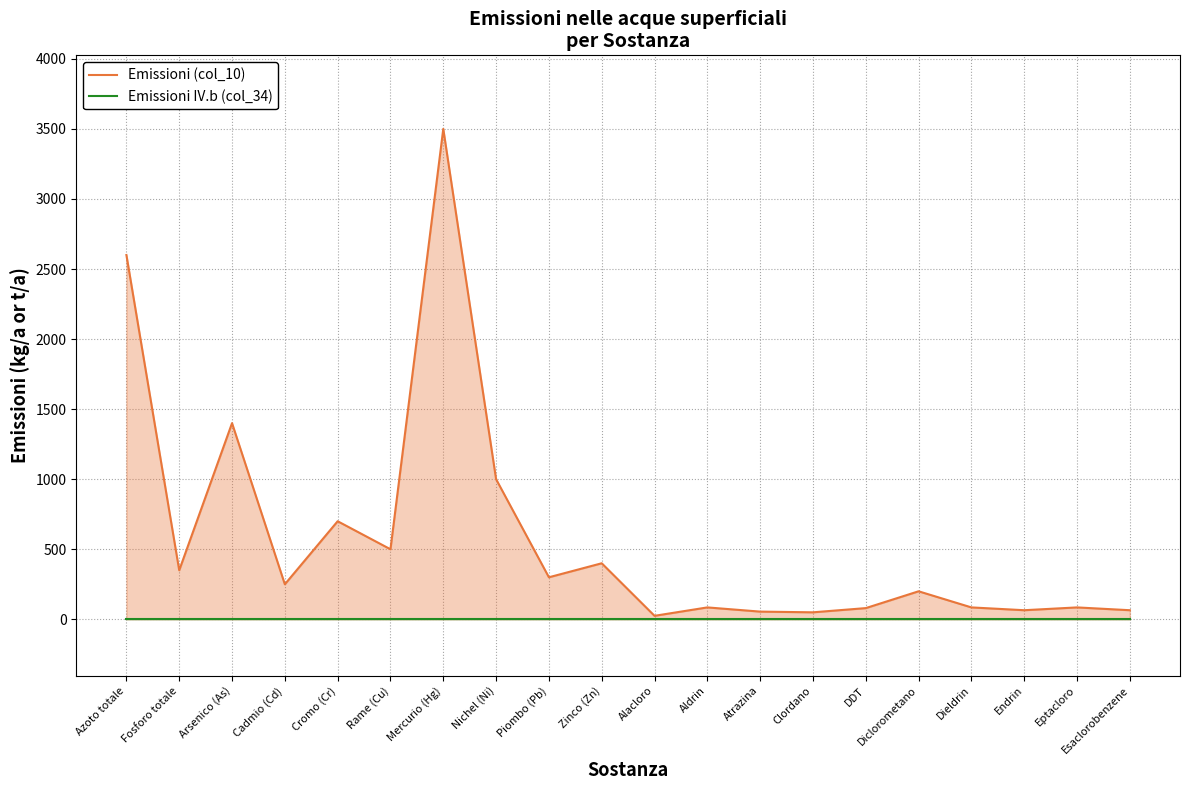

True or false: Emissioni IV.b (col_34) and Emissioni (col_10) intersect in this chart.

False